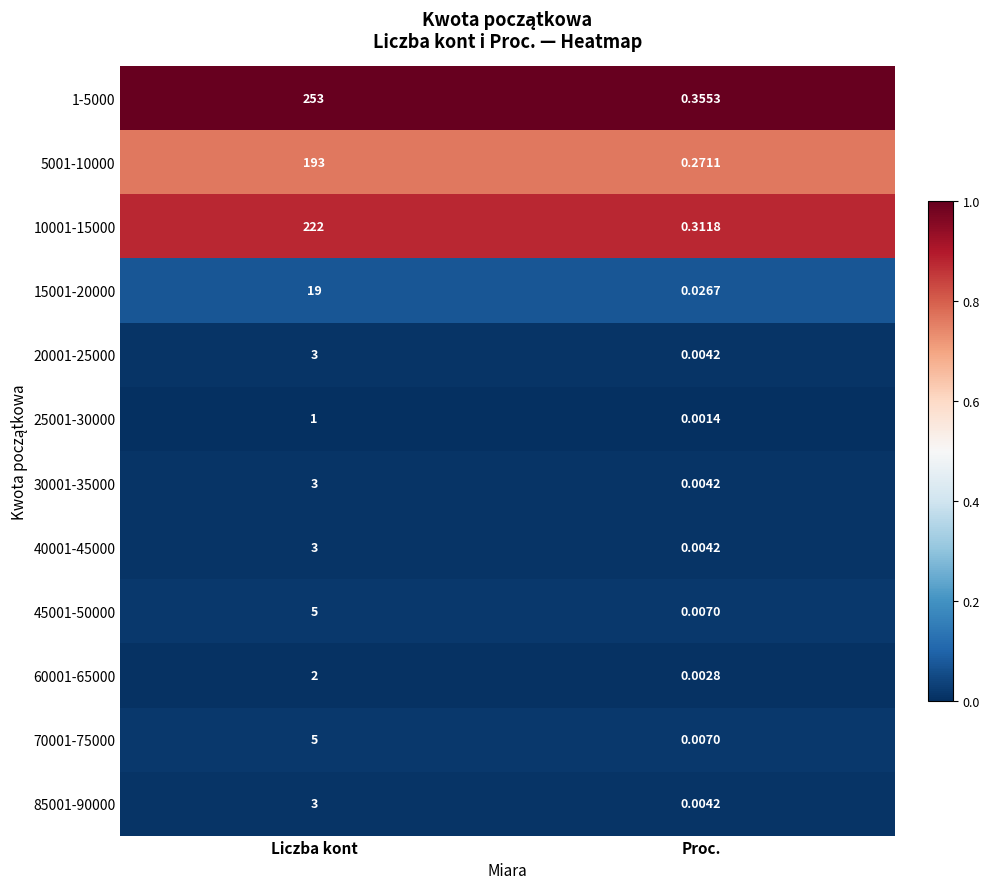

Rank the categories by 5001-10000 value from highest to lowest.

Liczba kont, Proc.